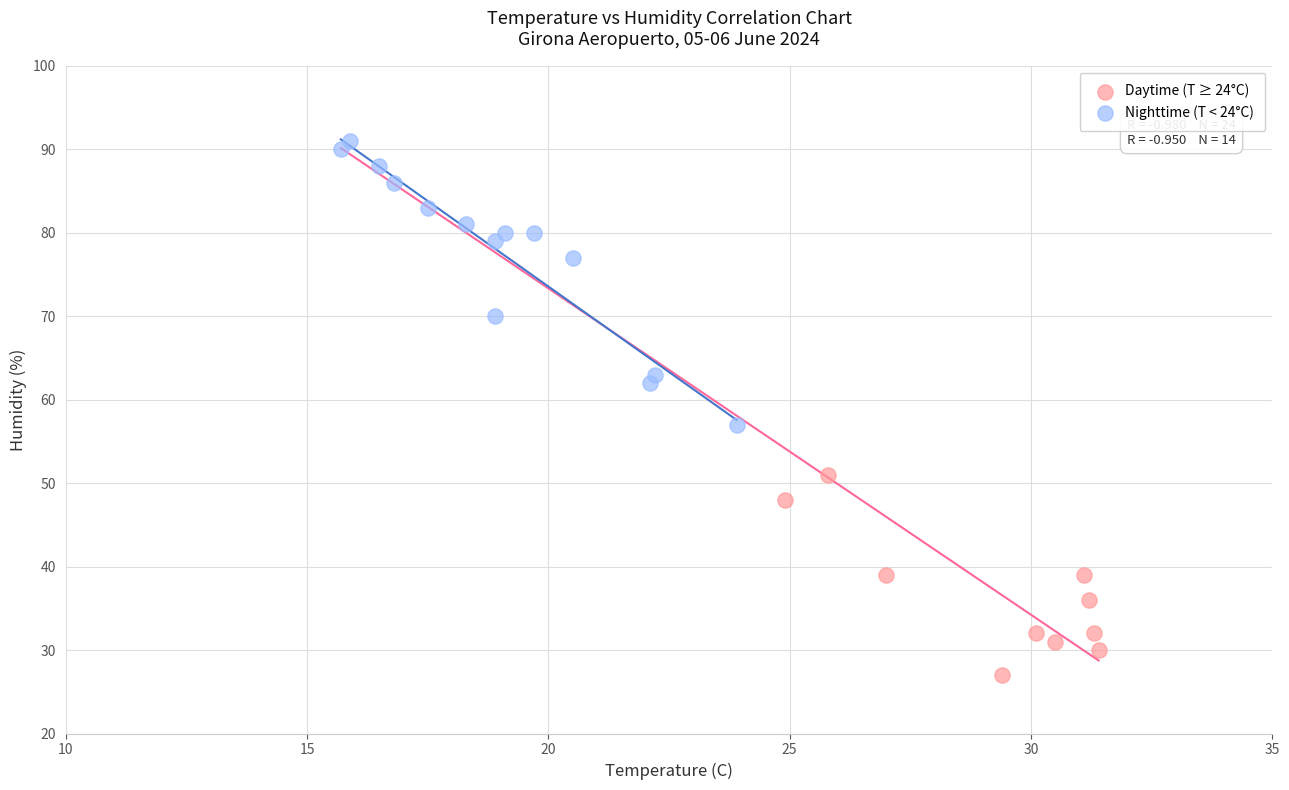

Which series has the widest spread of Y values?

Nighttime (T < 24°C)